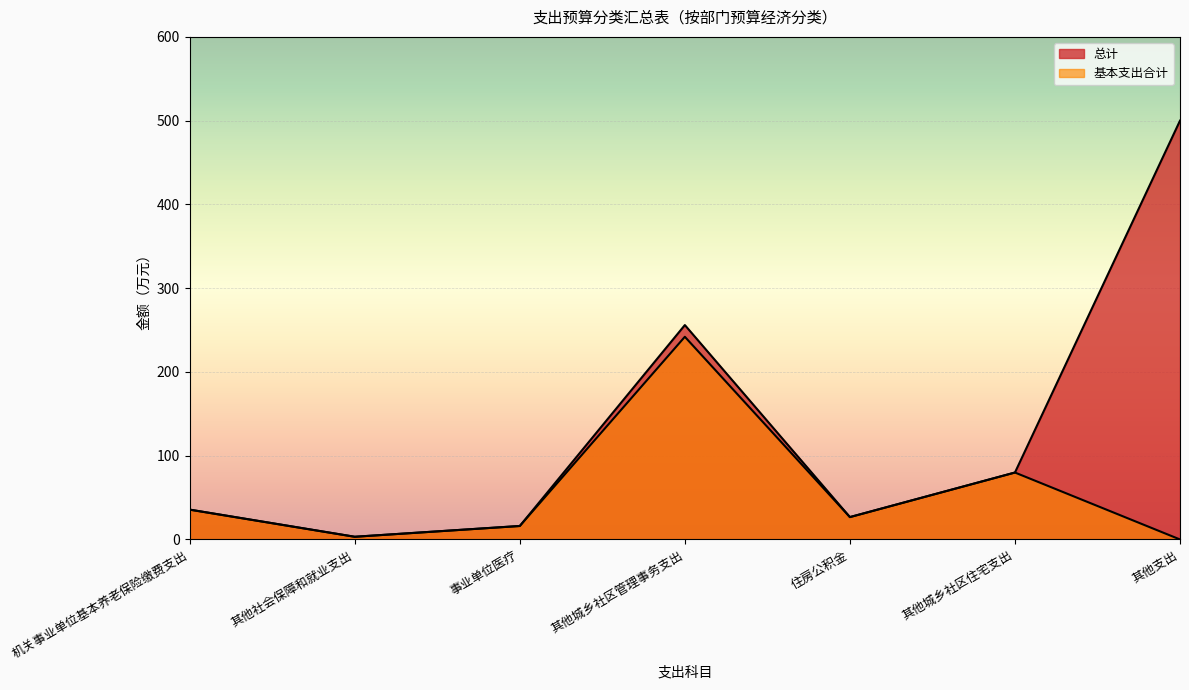

What is the label of the 7th point from the left?

其他支出